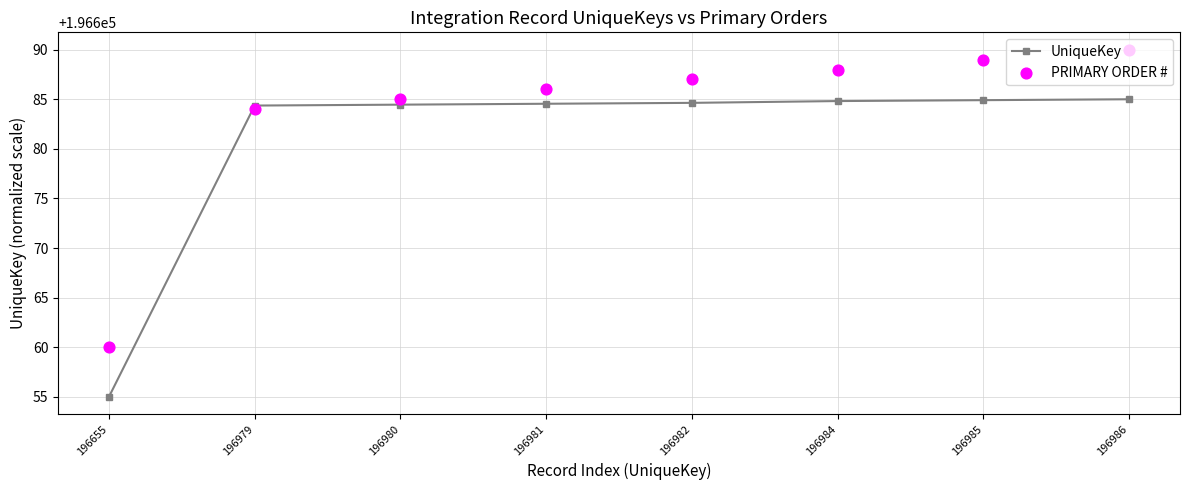

Which series has the largest Y range (max minus min)?

UniqueKey